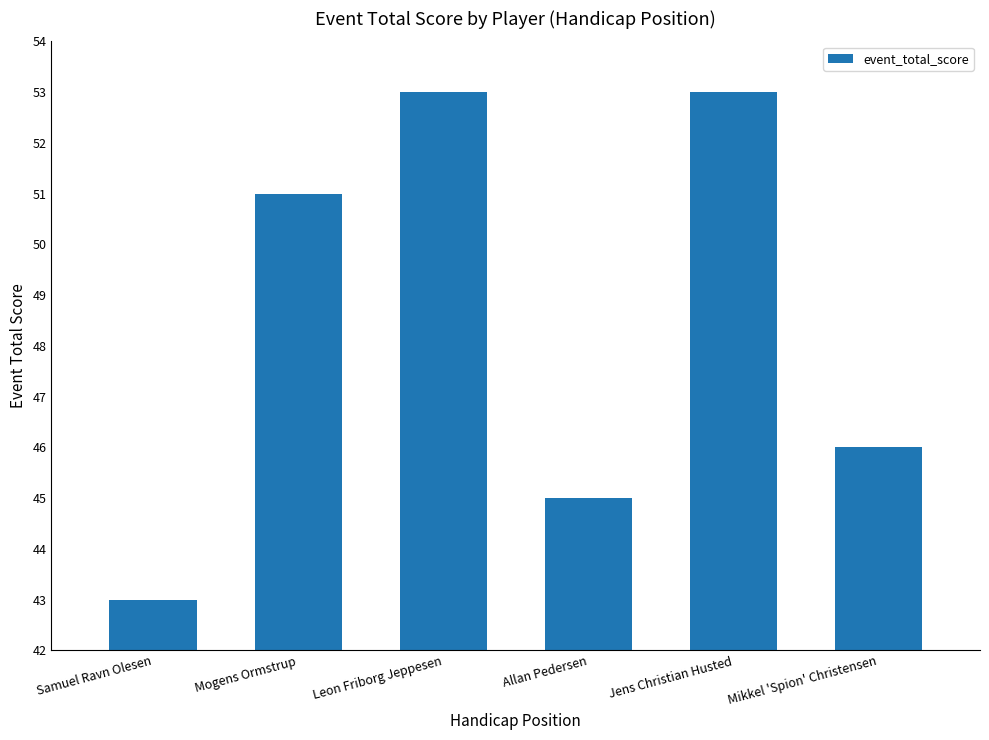

What is the difference between the values at Allan Pedersen and Leon Friborg Jeppesen?

8